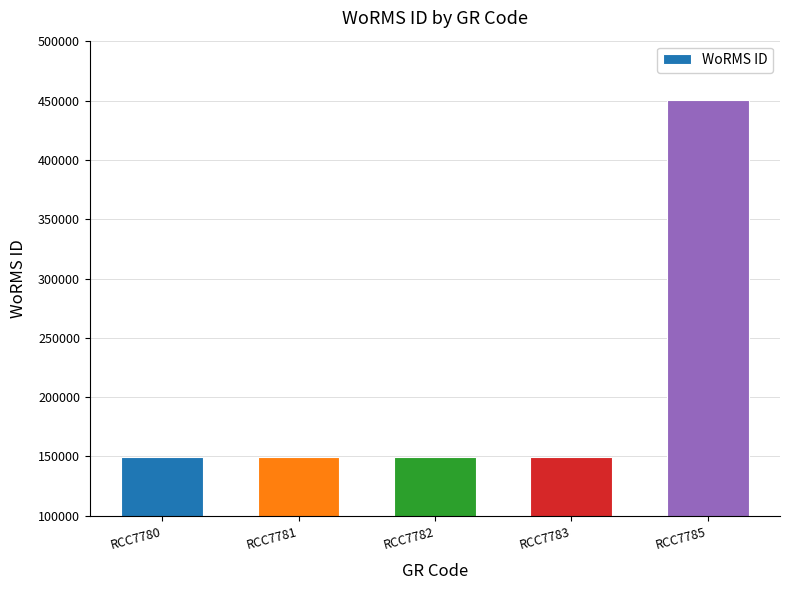

How many series are shown in this chart?

1